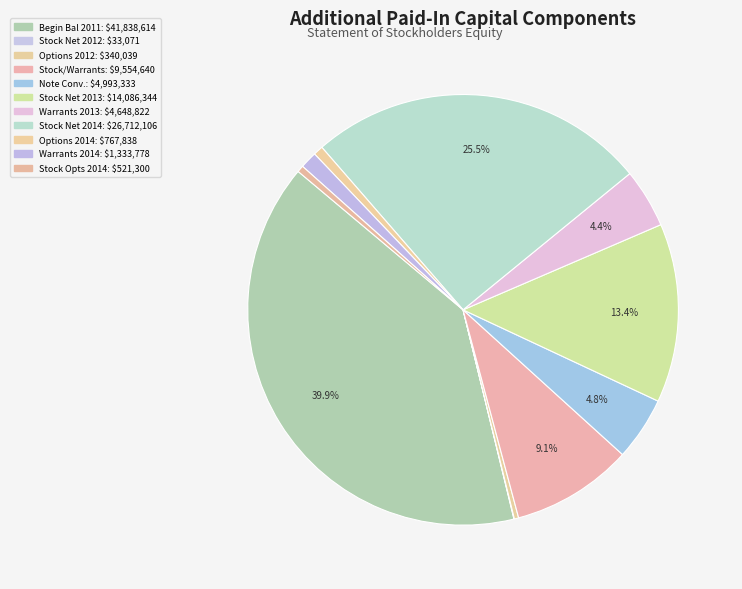

Rank the categories by value from lowest to highest.

Issuance of common stock, net 2012, Issuance of stock options 2012, Exercise of stock options 2014, Issuance of stock options 2014, Exercise of warrants 2014, Exercise of warrants 2013, Note conversion, Issuance of common stock/warrants, Issuance of common stock, net 2013, Issuance of common stock, net 2014, Beginning Balance 2011